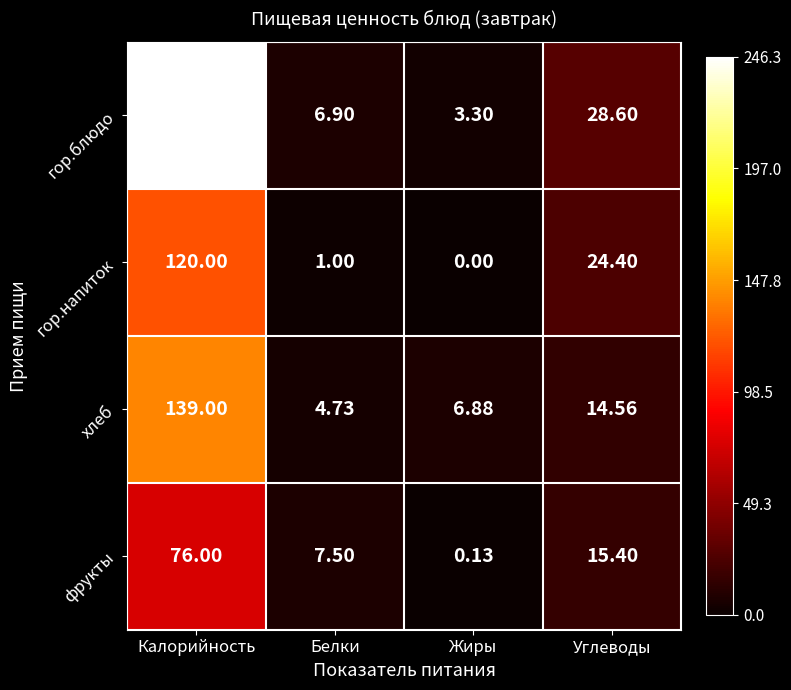

Between Калорийность and Жиры, which series saw the biggest shift?

гор.блюдо